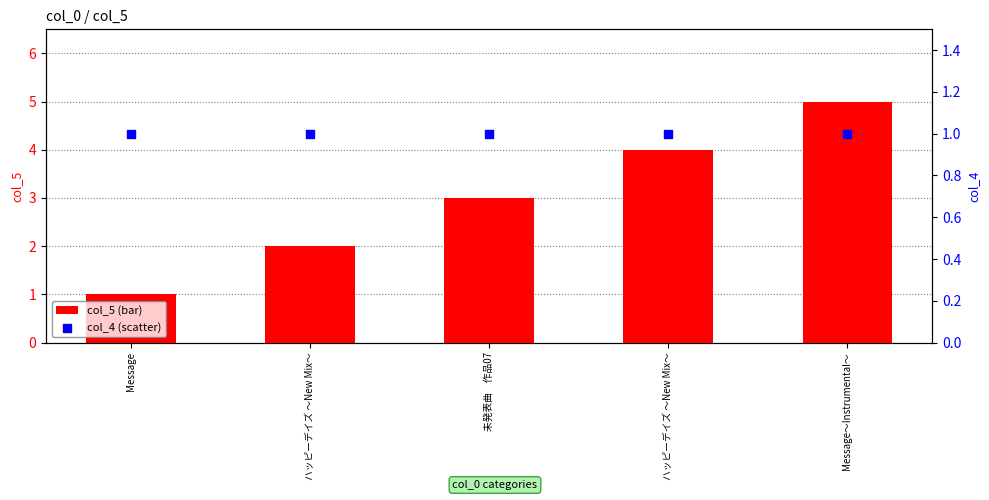

Which series has the largest Y range (max minus min)?

col_5